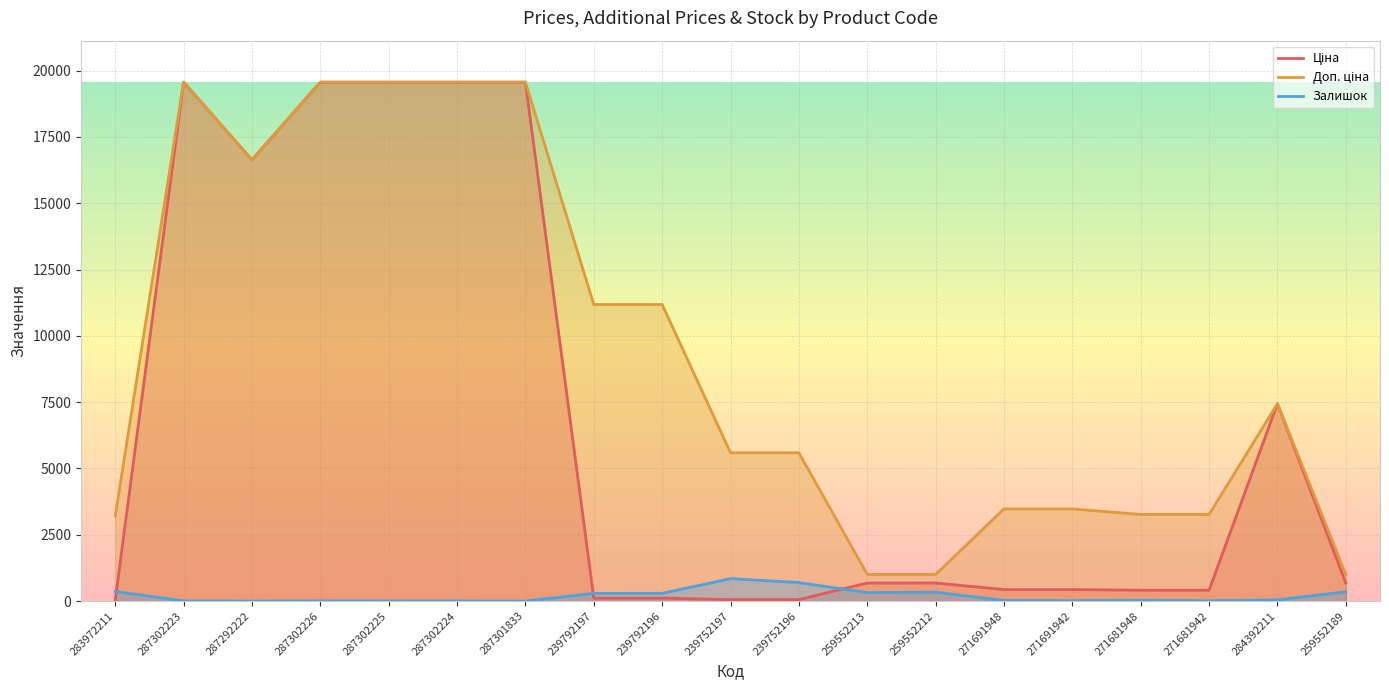

In Доп. ціна, how many points are lower than both neighbors (excluding endpoints)?

1